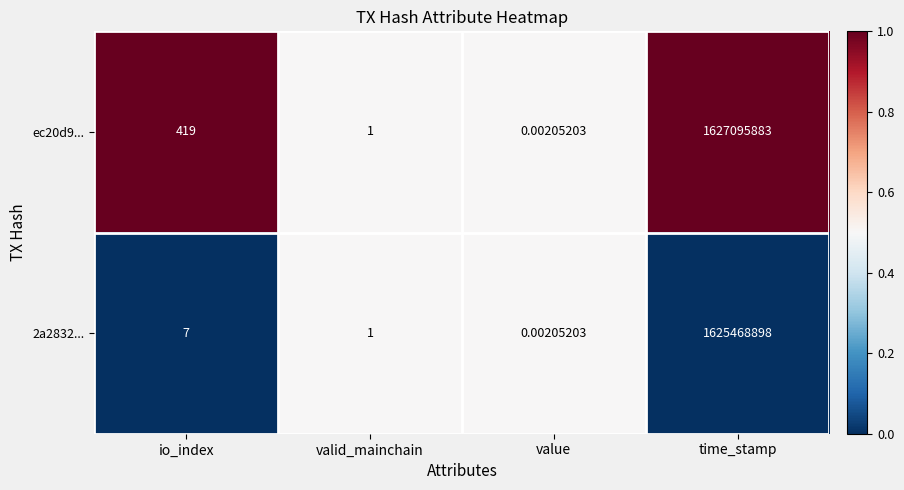

At which label does ec20d9... reach its minimum?

value